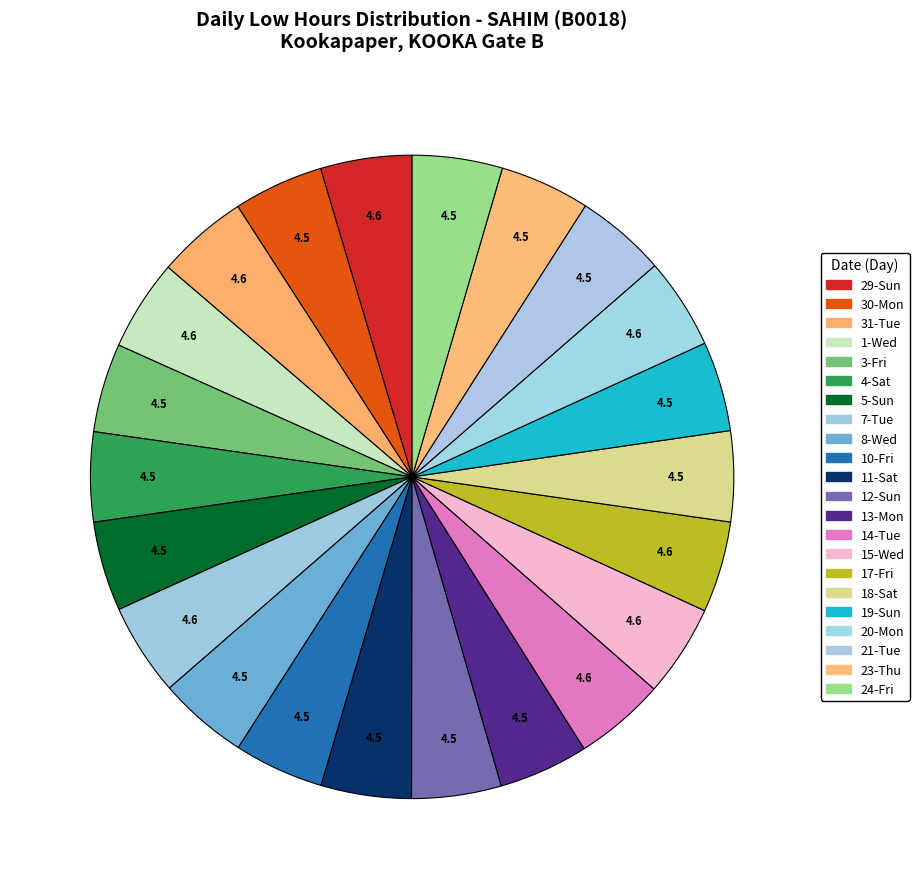

What is the change in value from 31-Tue to 21-Tue?

-0.1